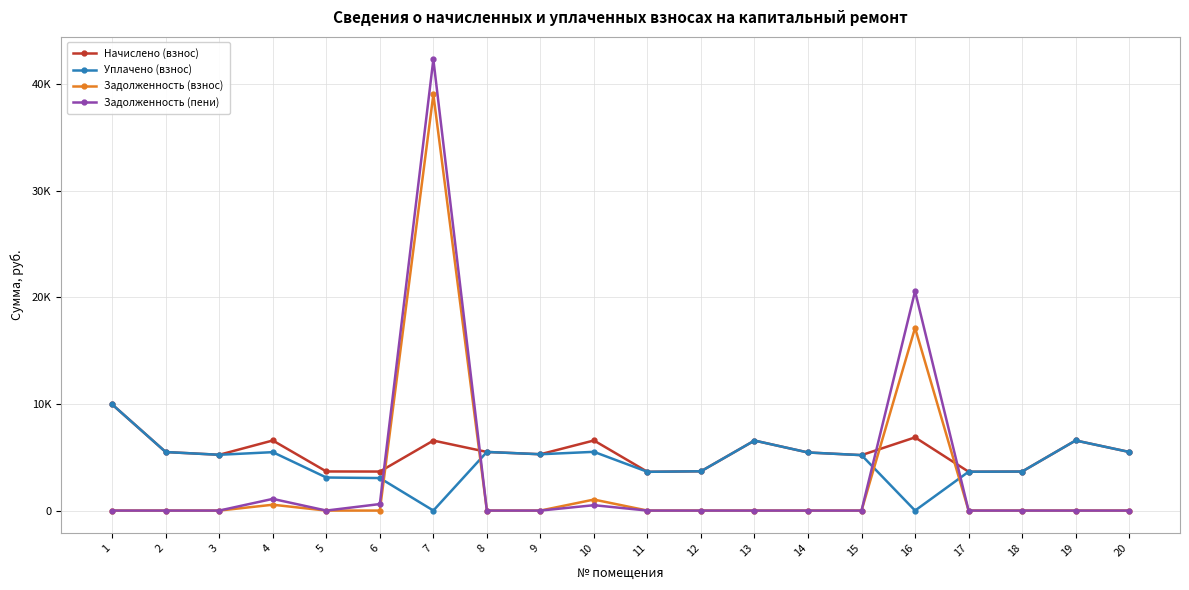

At which category does the chart reach its peak across all series?

7